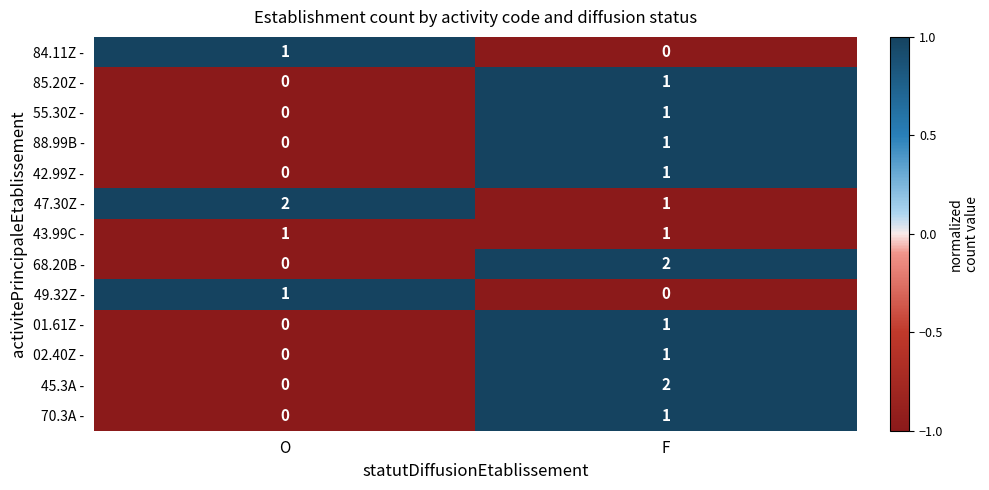

How many categories are shown in the chart?

2